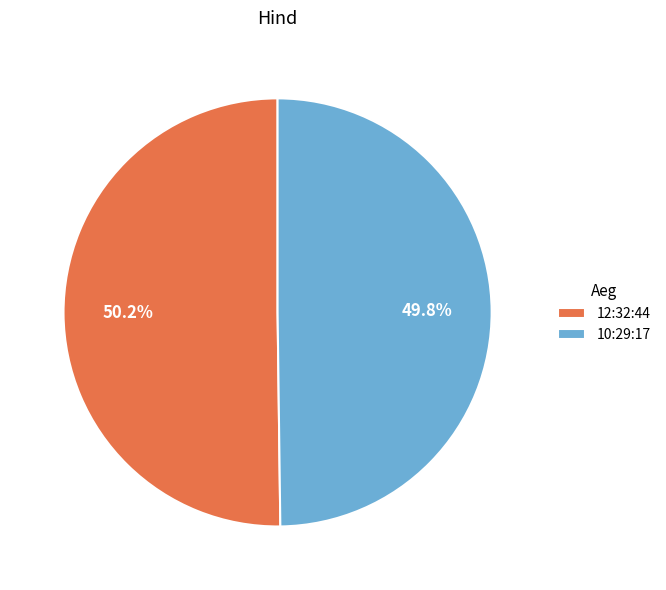

Does any single category account for the majority?

Yes